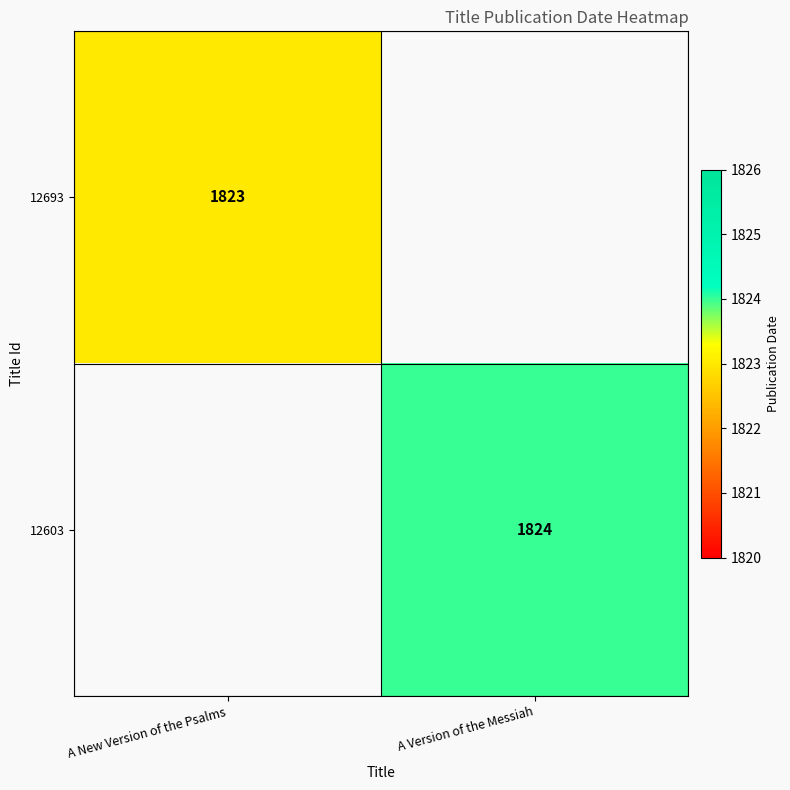

True or false: 12603 has a value of 1824 at A Version of the Messiah.

True